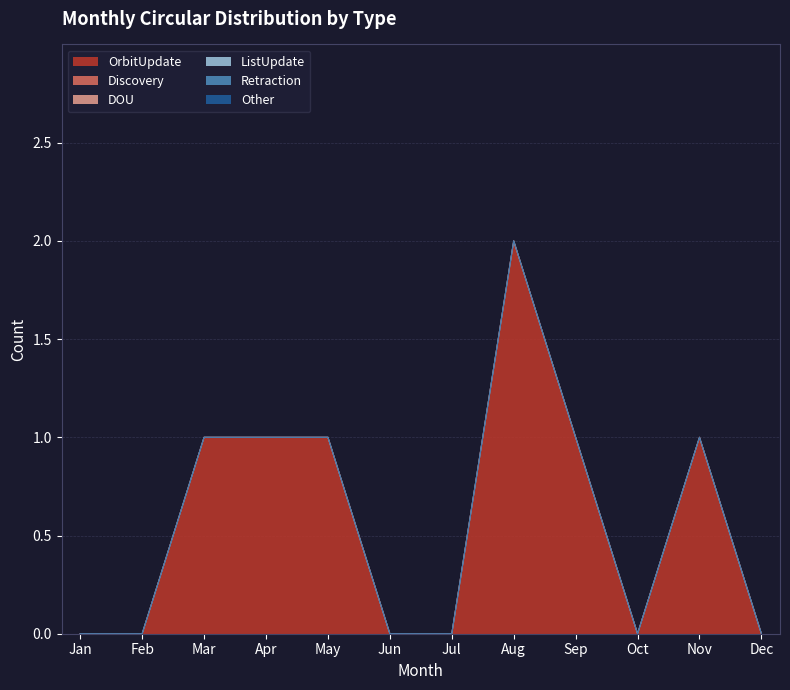

Rank the series at May from lowest to highest value.

Discovery, DOU, ListUpdate, Retraction, Other, OrbitUpdate